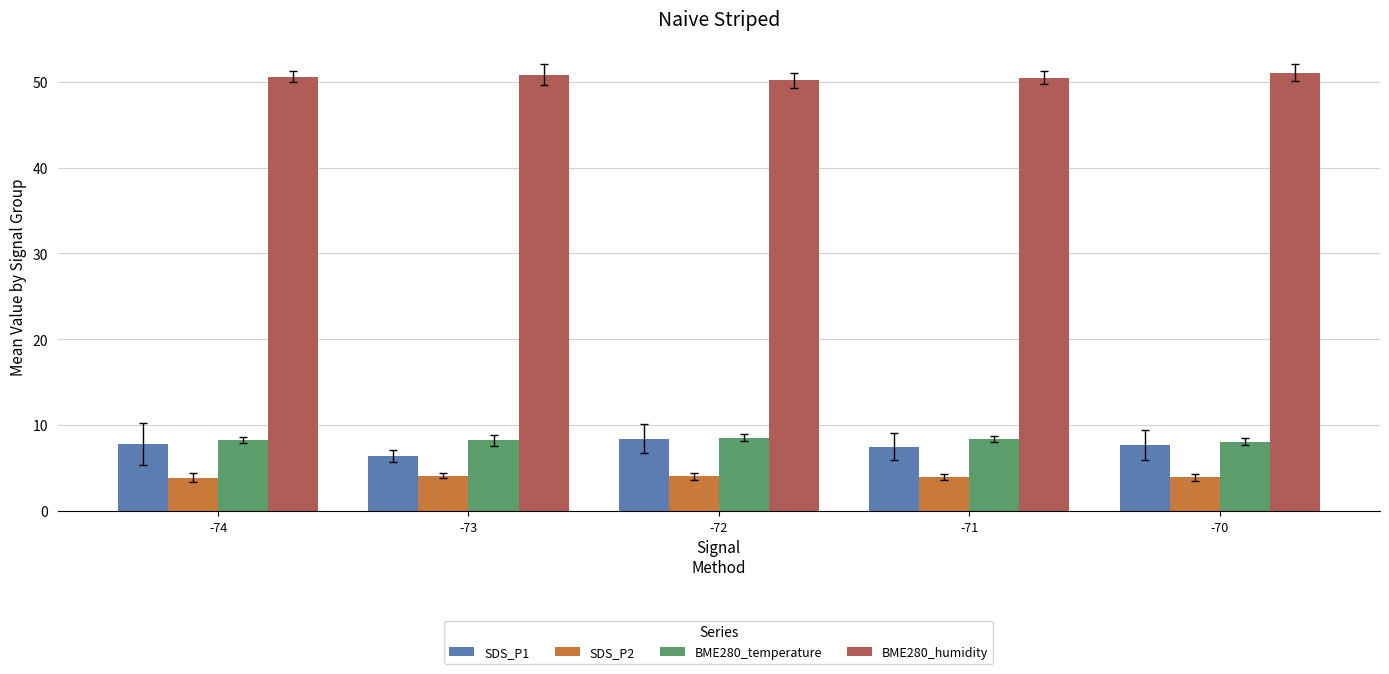

At how many categories does at least one series exceed 19?

5